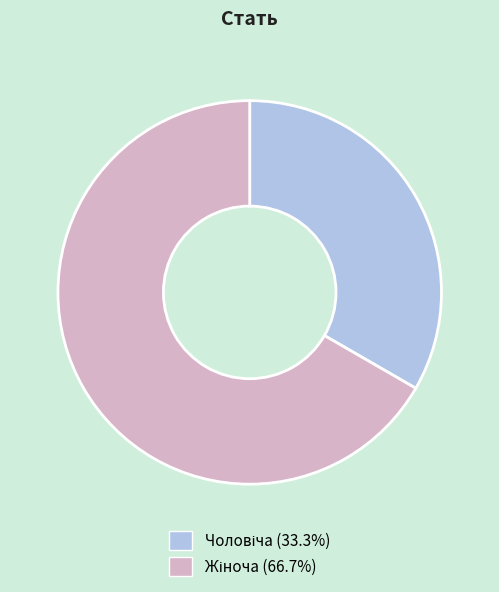

How many segments does this pie chart have?

2